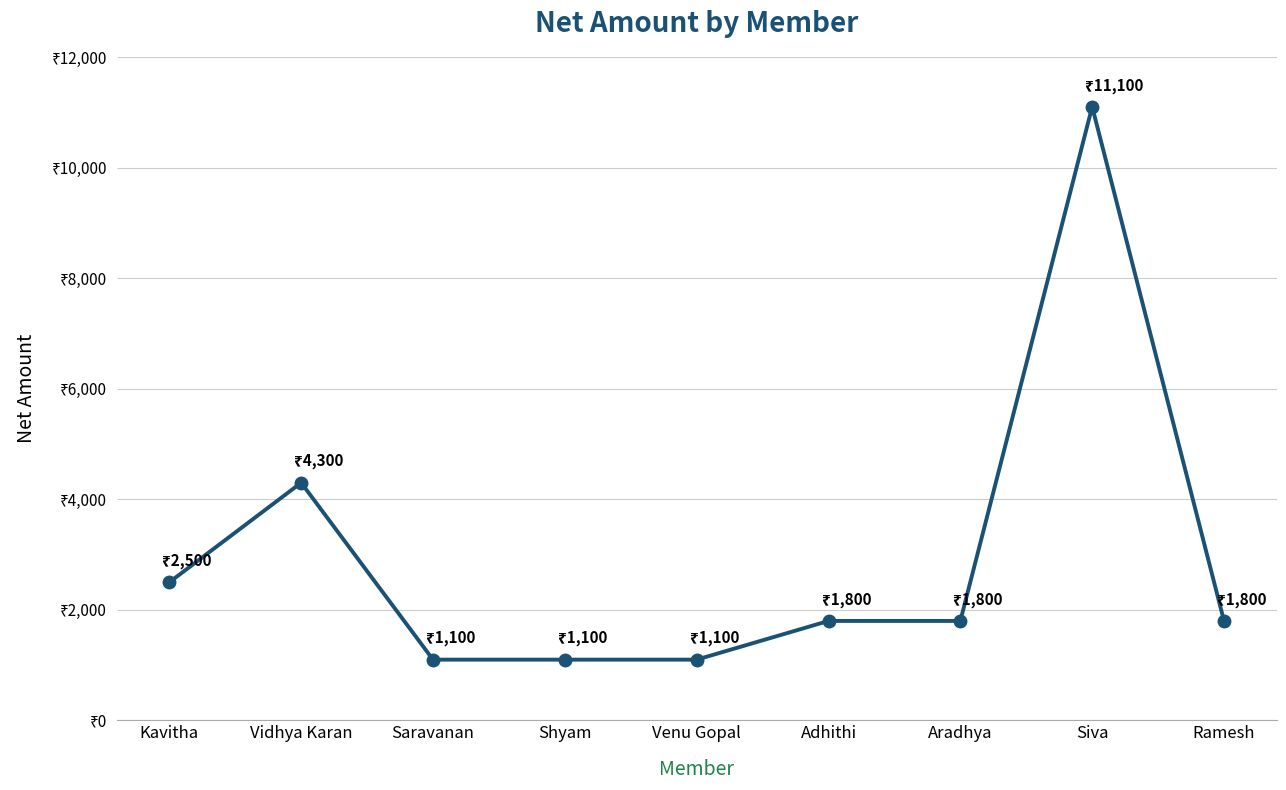

What is the difference between the maximum and minimum values?

10000